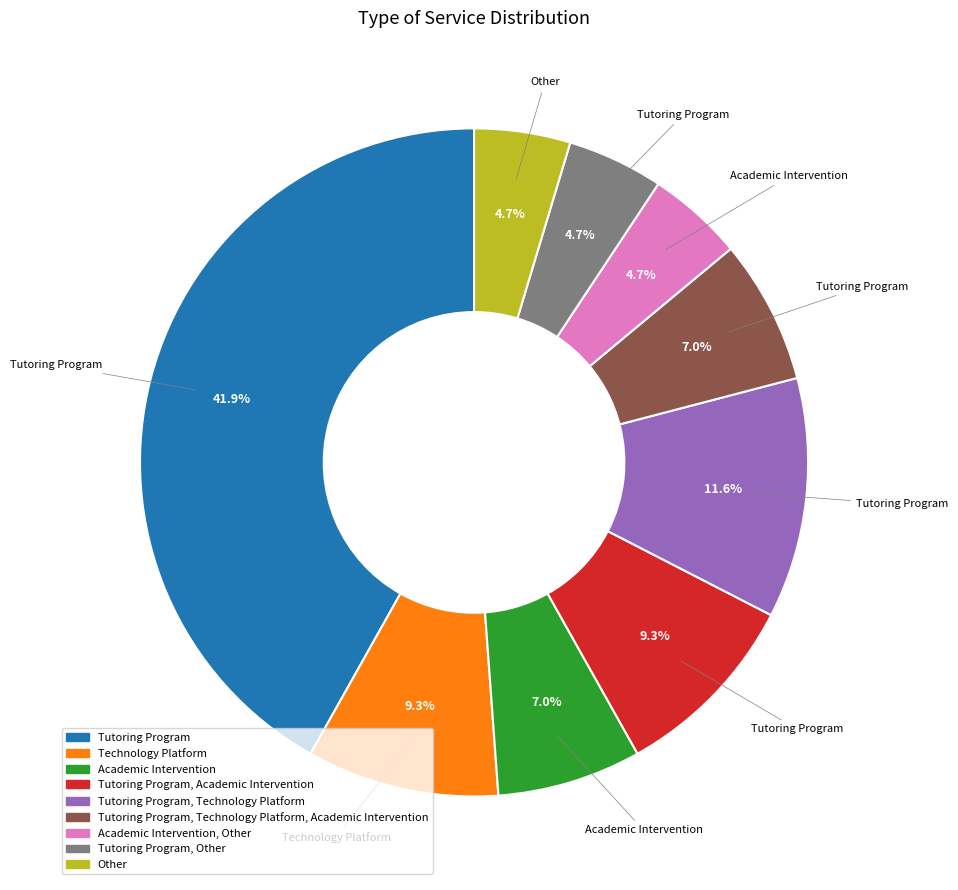

Is there a majority slice in this chart?

No